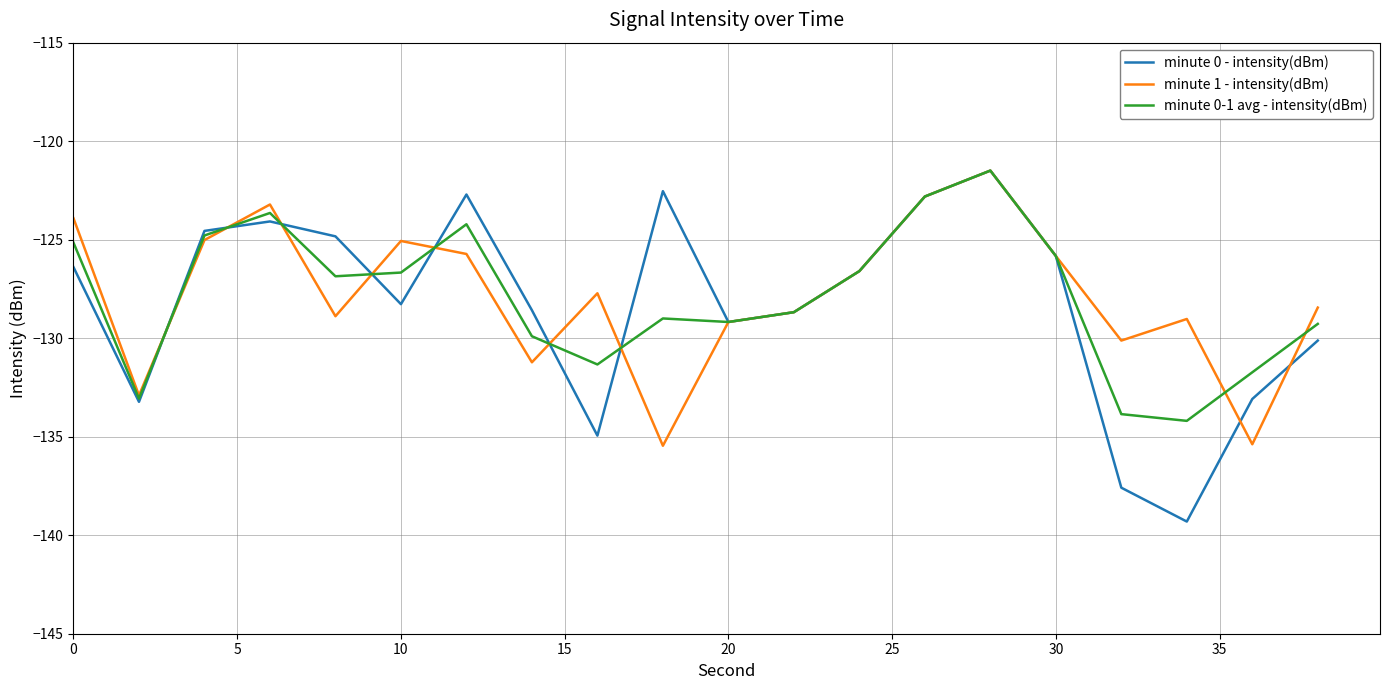

Which series has the largest range (max minus min)?

minute 0 - intensity(dBm)